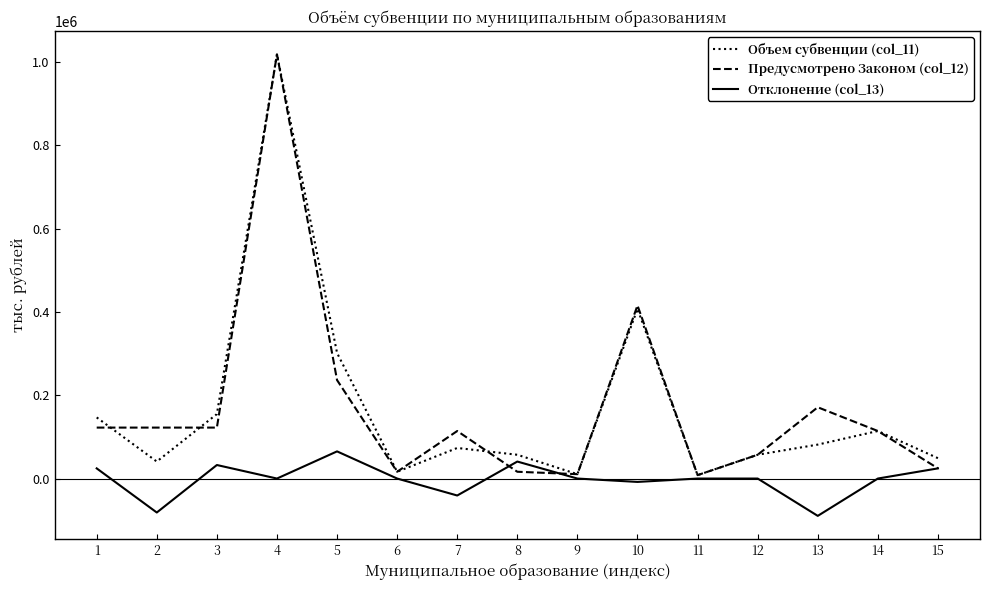

True or false: Объем субвенции (col_11) has more than 0 points higher than both neighbors.

True